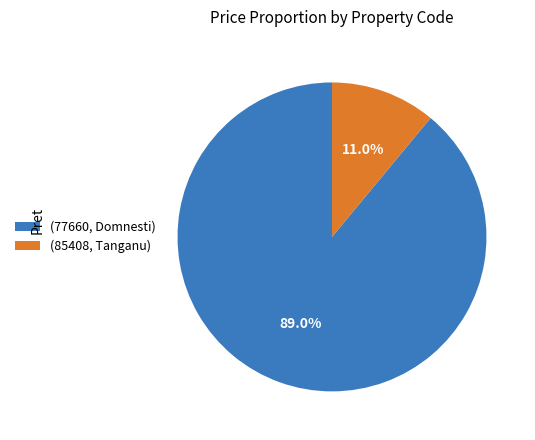

Which slice is the smallest?

(85408, Tanganu)